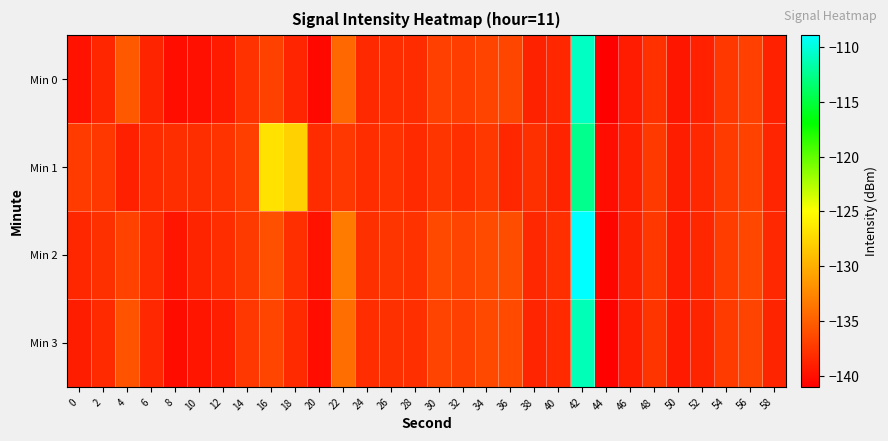

At which category is the sum across all series the highest?

42